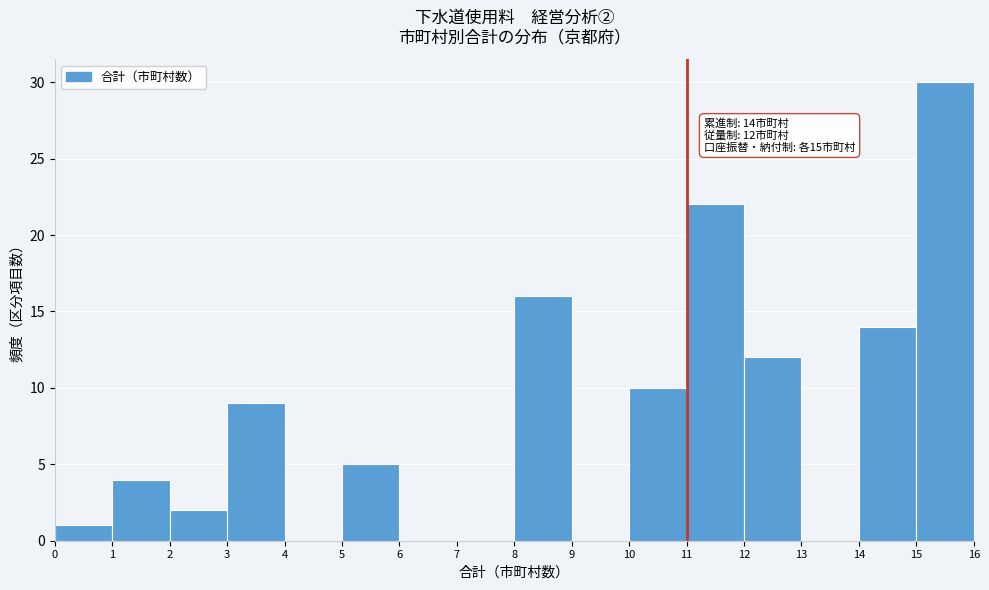

Over which range of the x-axis is the bar tallest?

15 to 16